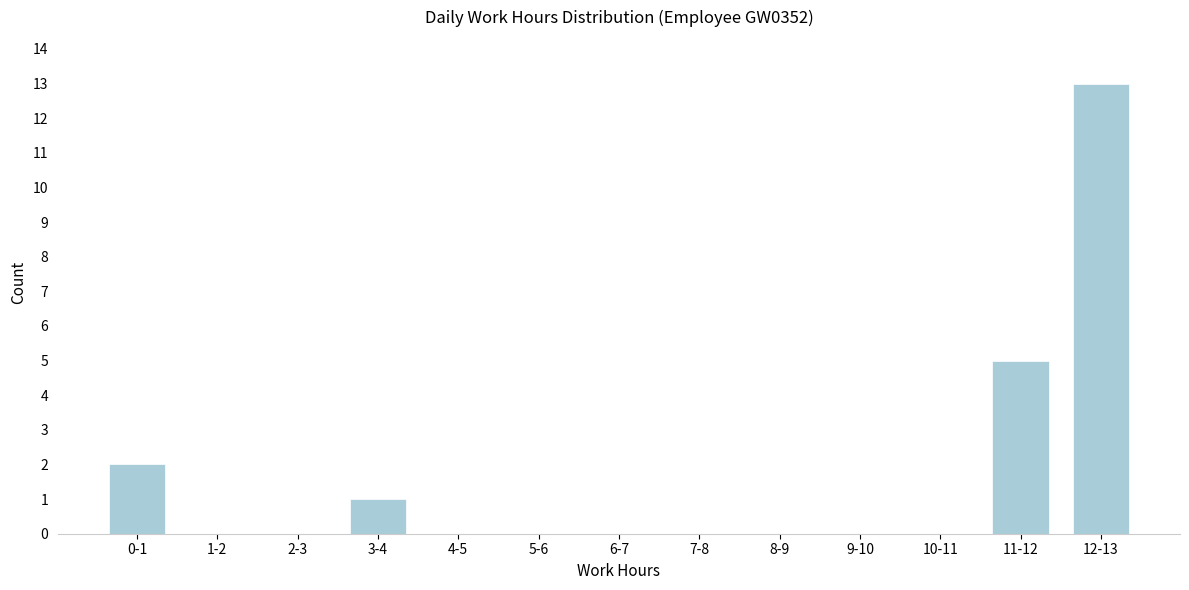

Reading right to left, transcribe all the data shown in this chart.

12-13=13	11-12=5	10-11=0	9-10=0	8-9=0	7-8=0	6-7=0	5-6=0	4-5=0	3-4=1	2-3=0	1-2=0	0-1=2